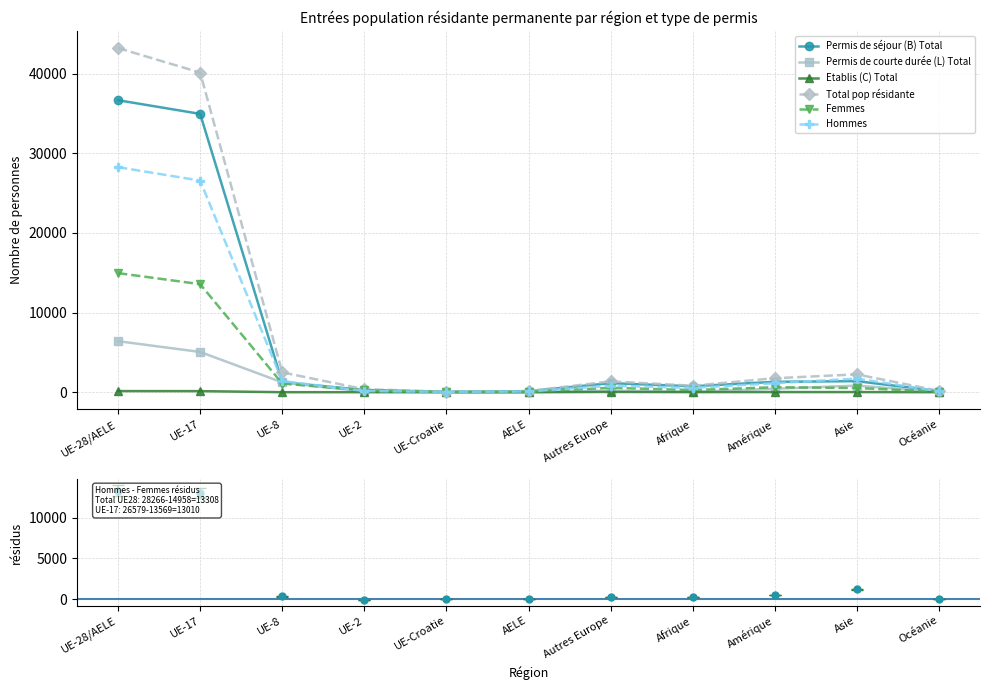

True or false: Permis de séjour (B) Total and Permis de courte durée (L) Total intersect in this chart.

False